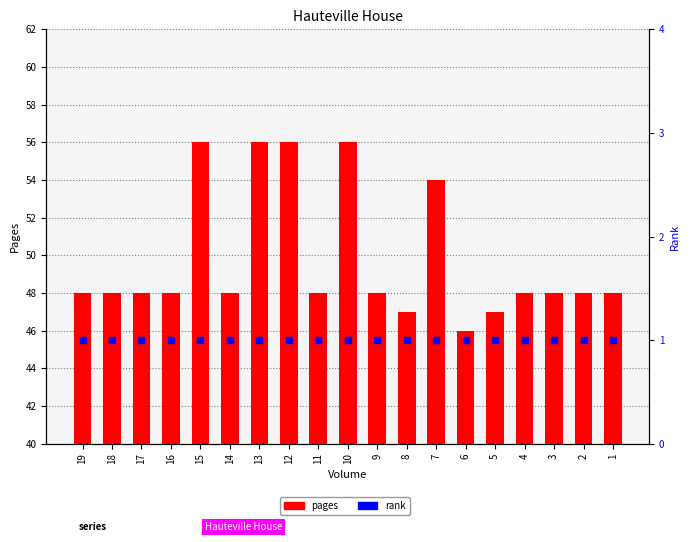

What is the average value of the pages series?

50